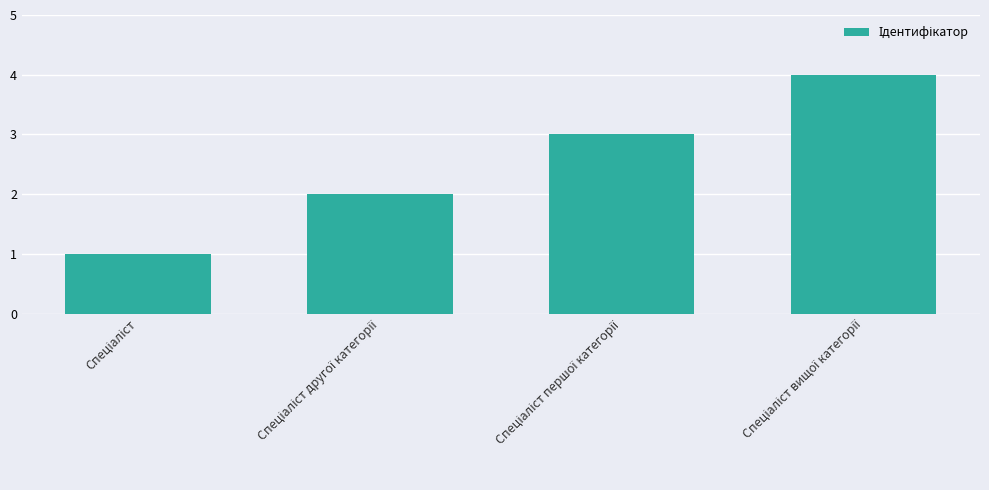

What is the greatest value displayed?

4